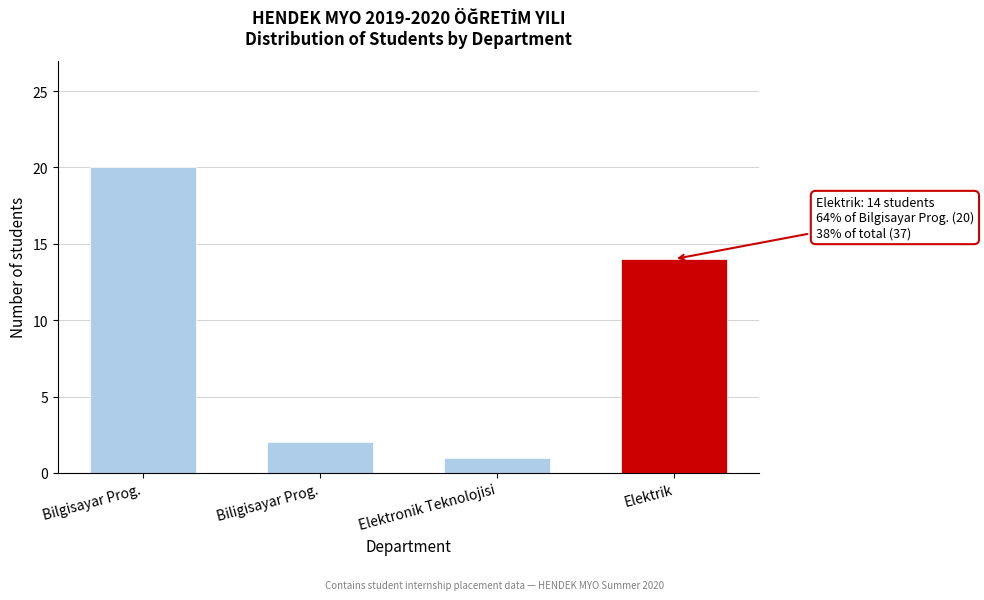

Reading left to right, transcribe all the data shown in this chart.

20	2	1	14